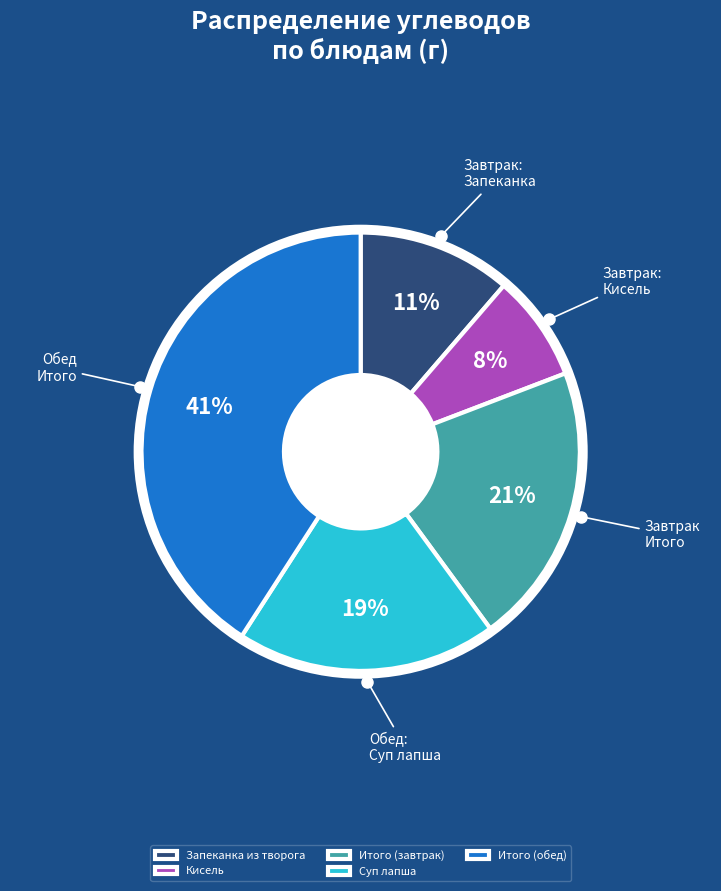

Is there a majority slice in this chart?

No